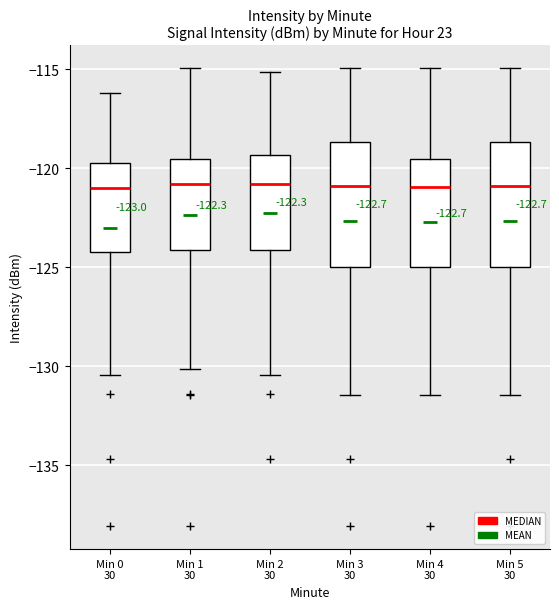

Reading left to right, read every box against the y-axis: the position of its median line, the range the box covers, and the ends of its whiskers. The values are not printed on the chart, so give them approximately, as read against the axis.

Min 0 30: median -121.0, box -124.0 to -119.5, whiskers -130.5 to -116.0
Min 1 30: median -121.0, box -124.0 to -119.5, whiskers -130.0 to -115.0
Min 2 30: median -121.0, box -124.0 to -119.5, whiskers -130.5 to -115.0
Min 3 30: median -121.0, box -125.0 to -118.5, whiskers -131.5 to -115.0
Min 4 30: median -121.0, box -125.0 to -119.5, whiskers -131.5 to -115.0
Min 5 30: median -121.0, box -125.0 to -118.5, whiskers -131.5 to -115.0